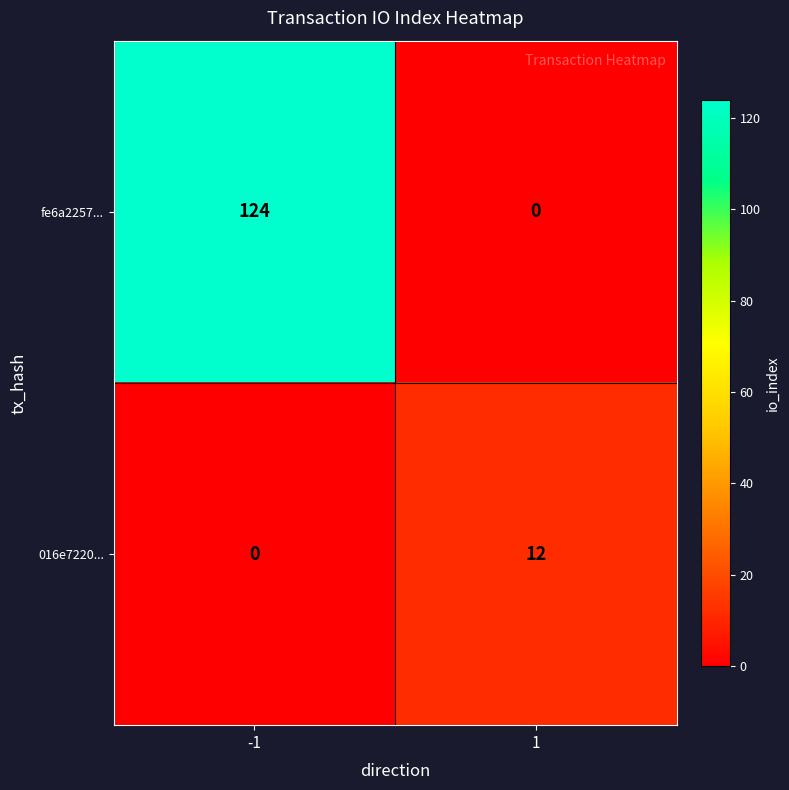

Reading left to right, list all the values displayed in this chart.

fe6a2257...: 124	0
016e7220...: 0	12